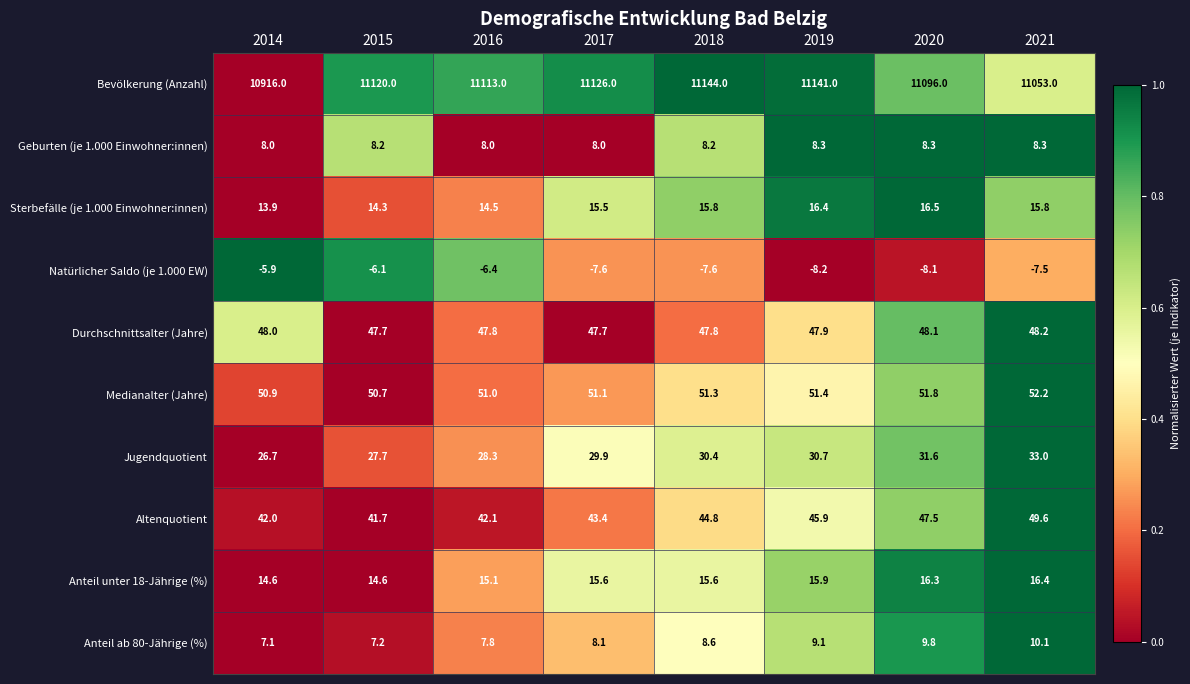

What is the average value of the Jugendquotient series?

29.8